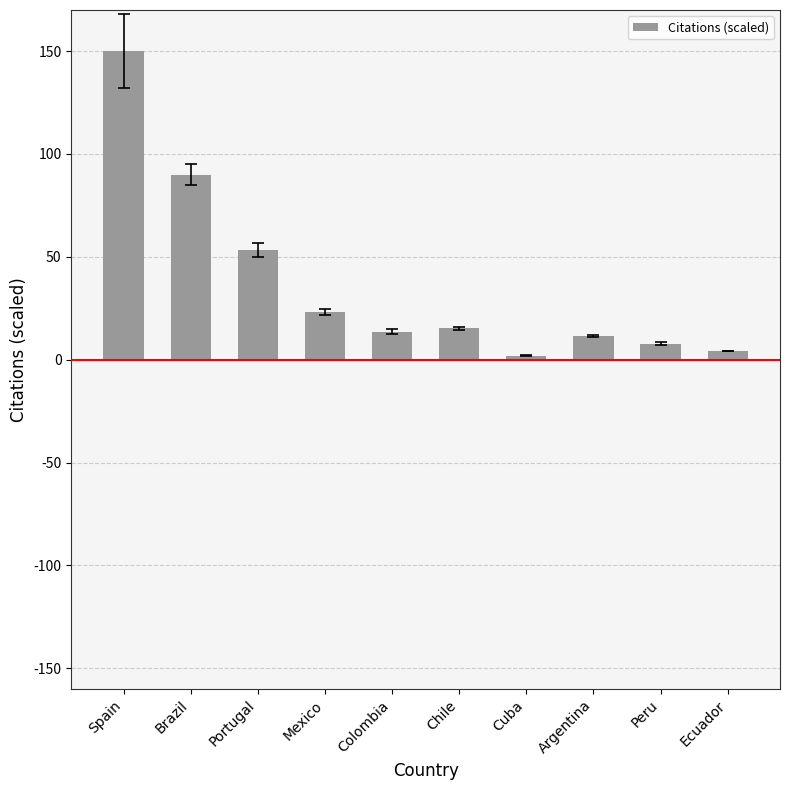

What position from the left is Cuba?

7